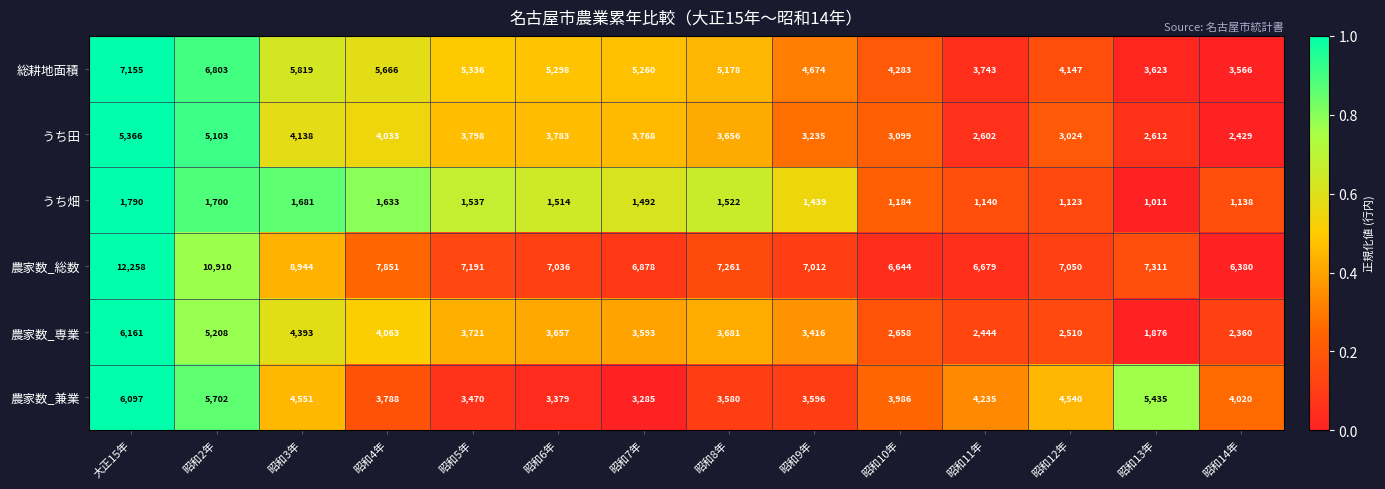

What is the average value of the 農家数_専業 series?

3553